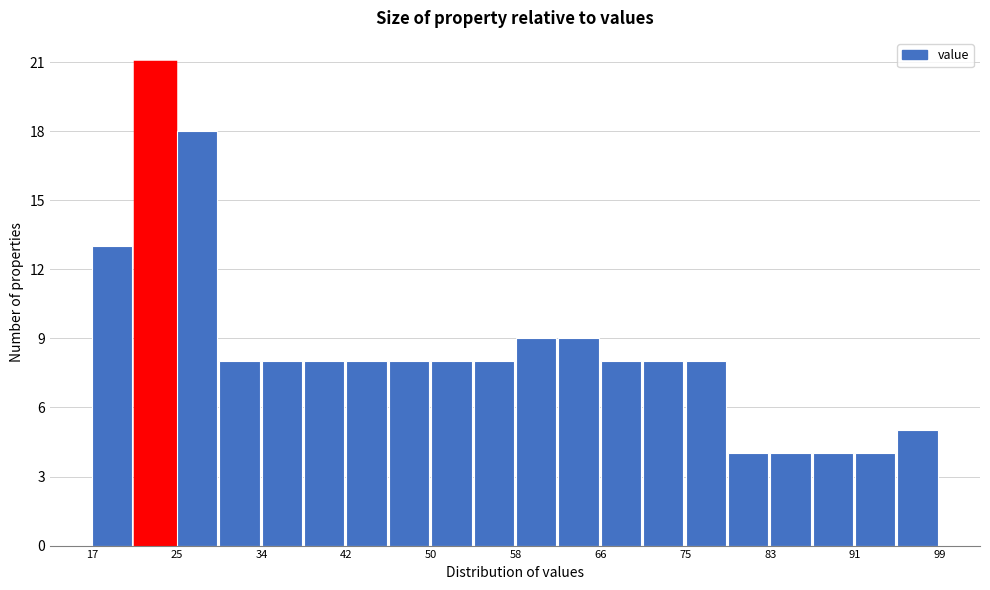

Reading left to right, list every bar in this chart as the range it spans on the x-axis followed by its height. Neither the bar edges nor the heights are printed on the chart, so give them approximately, as read against the axes.

17.2 to 21.3: 13
21.3 to 25.4: 21
25.4 to 29.5: 18
29.5 to 33.6: 8
33.6 to 37.7: 8
37.7 to 41.8: 8
41.8 to 45.9: 8
45.9 to 50.0: 8
50.0 to 54.1: 8
54.1 to 58.2: 8
58.2 to 62.3: 9
62.3 to 66.4: 9
66.4 to 70.5: 8
70.5 to 74.6: 8
74.6 to 78.7: 8
78.7 to 82.8: 4
82.8 to 86.9: 4
86.9 to 91.0: 4
91.0 to 95.1: 4
95.1 to 99.2: 5